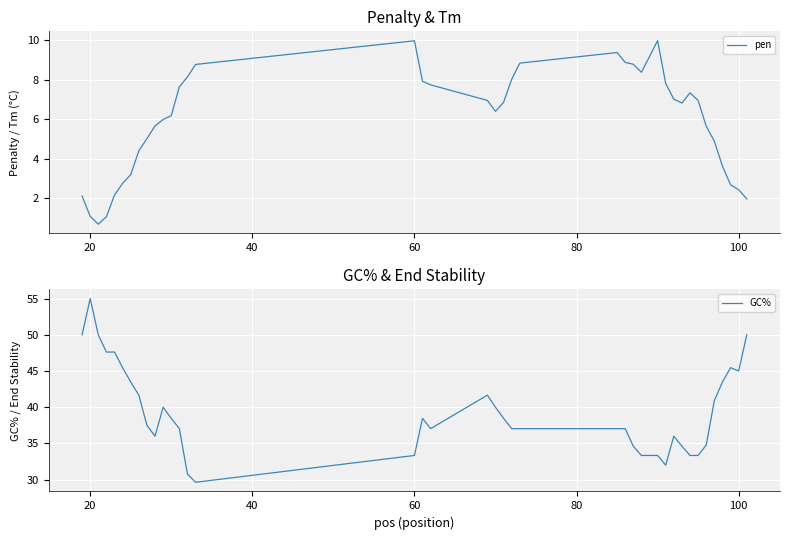

Which category has the highest value in the GC% series?

20